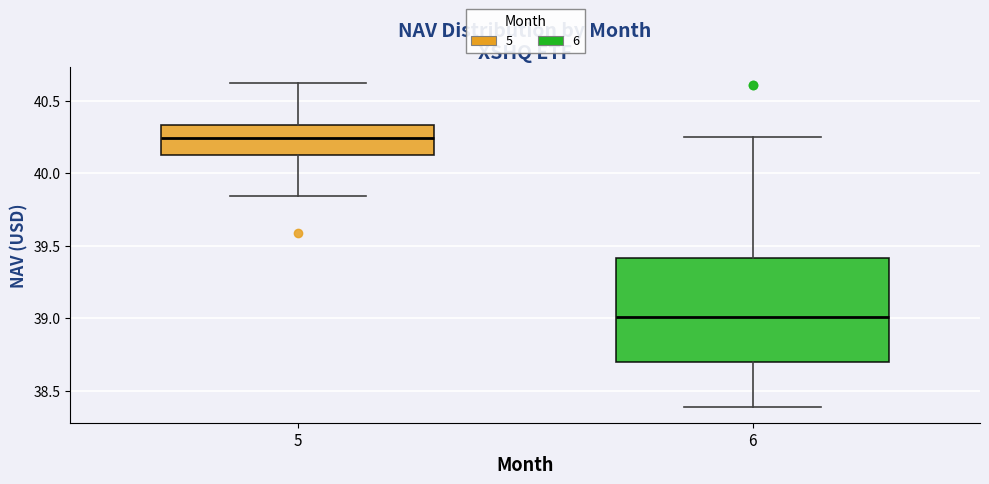

Reading left to right, transcribe this box plot: for each box, give where its median line is, the range the box spans, and where its two whiskers end, as read against the y-axis. The values are not printed on the chart, so give them approximately, as read against the axis.

5: median 40.25, box 40.15 to 40.35, whiskers 39.85 to 40.60
6: median 39.00, box 38.70 to 39.40, whiskers 38.40 to 40.25